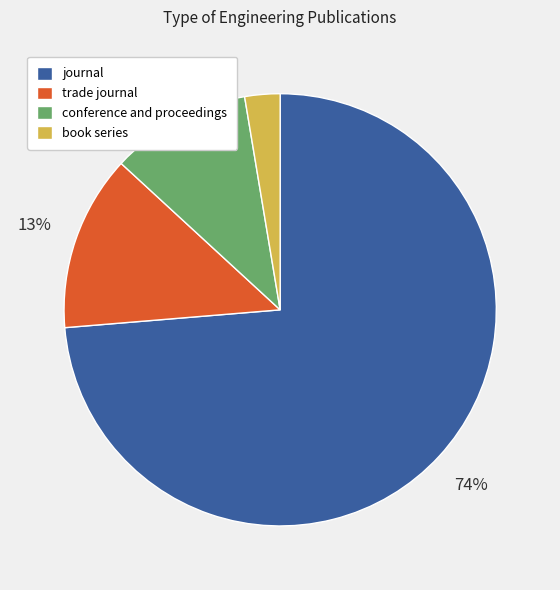

To the nearest percent, what portion does conference and proceedings represent?

11%